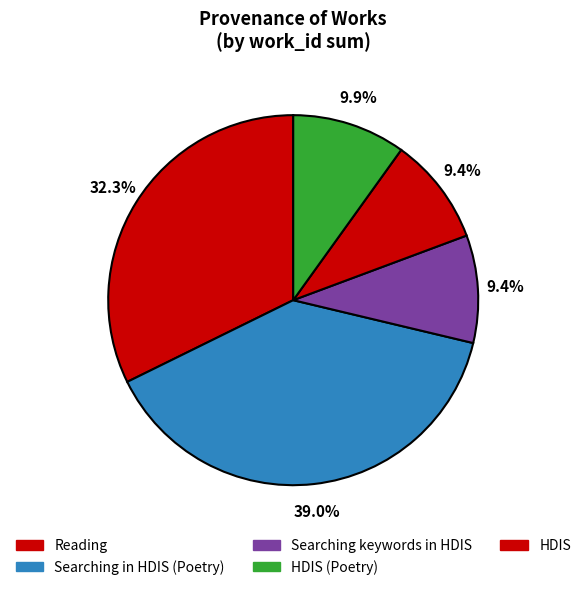

Which slice is the smallest?

Reading